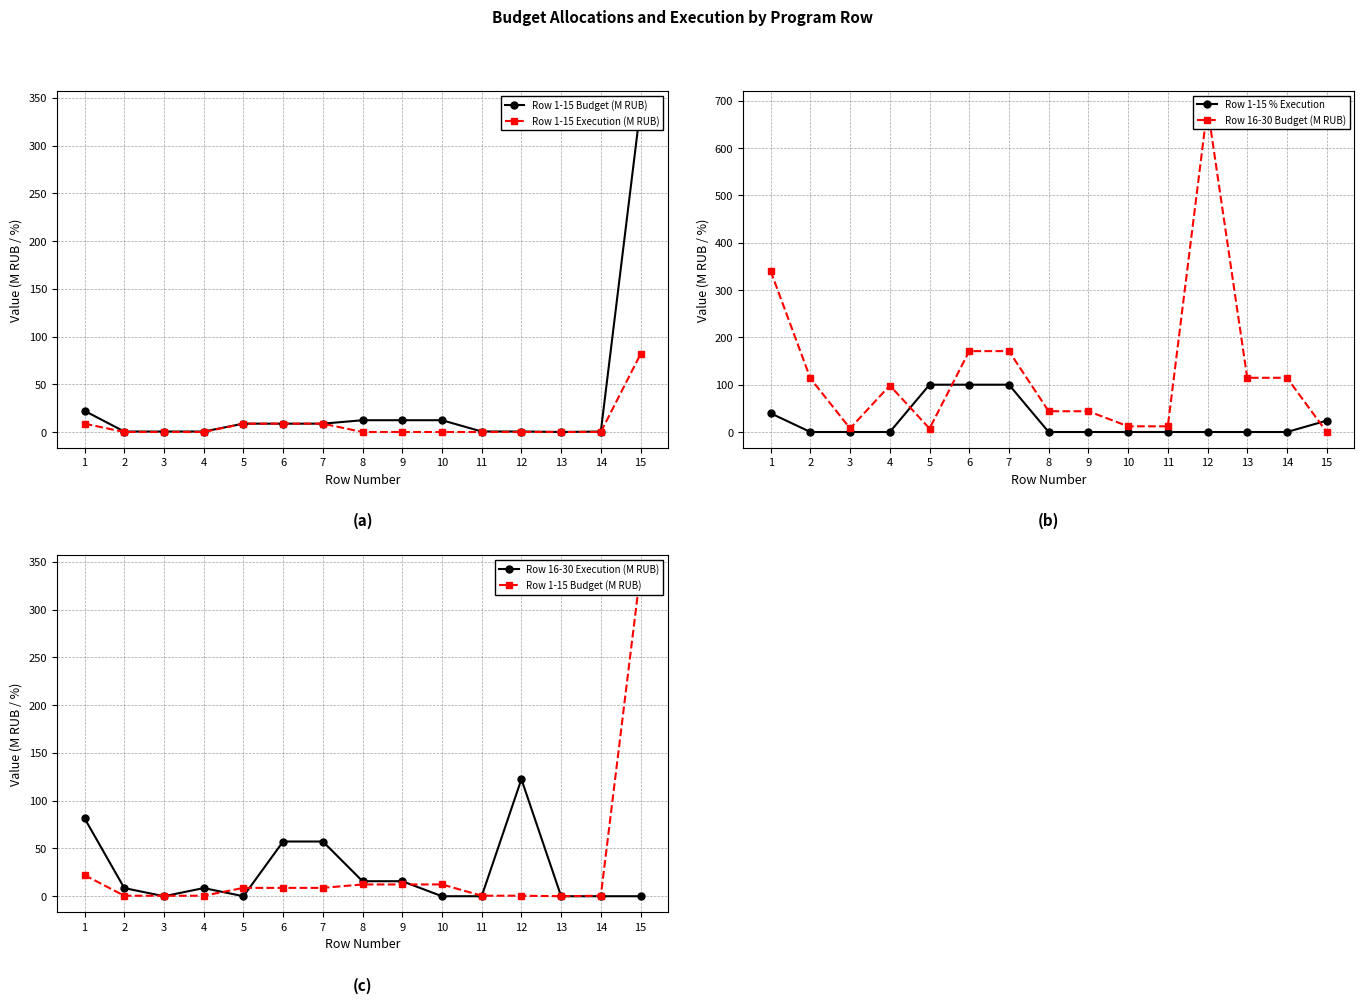

Is this an area chart (filled region under the line)?

No